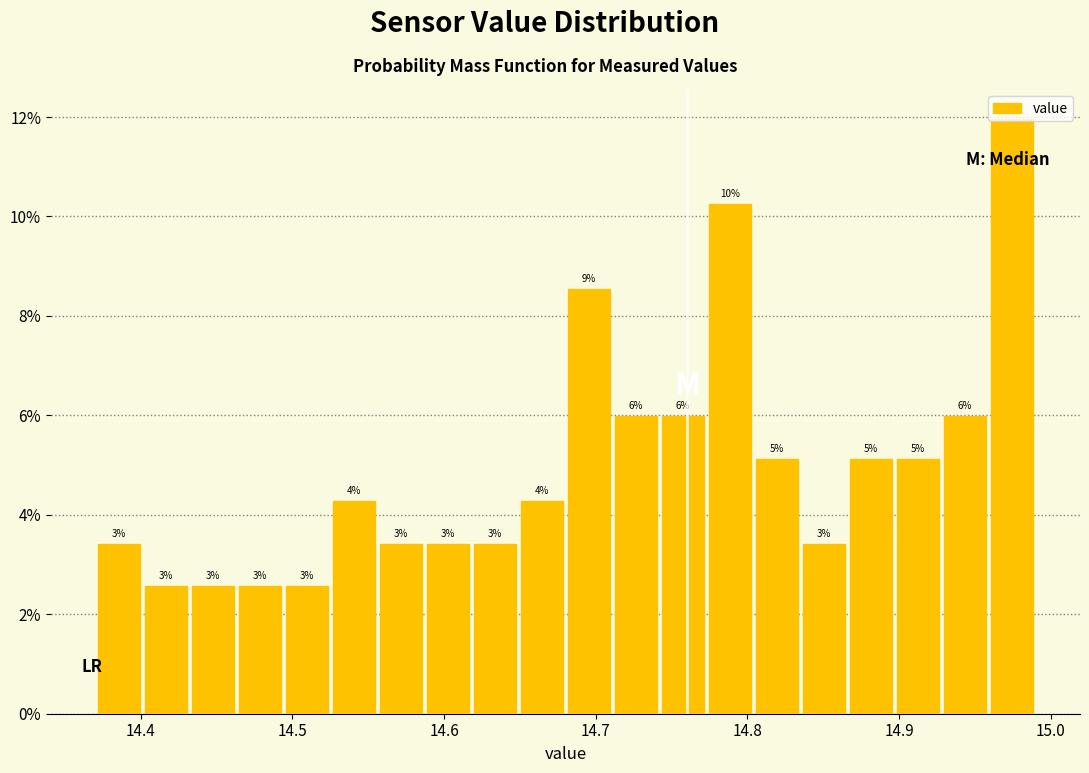

Around what value on the x-axis is the tallest bar? Give the approximate position of its centre, as read against the axis.

14.97